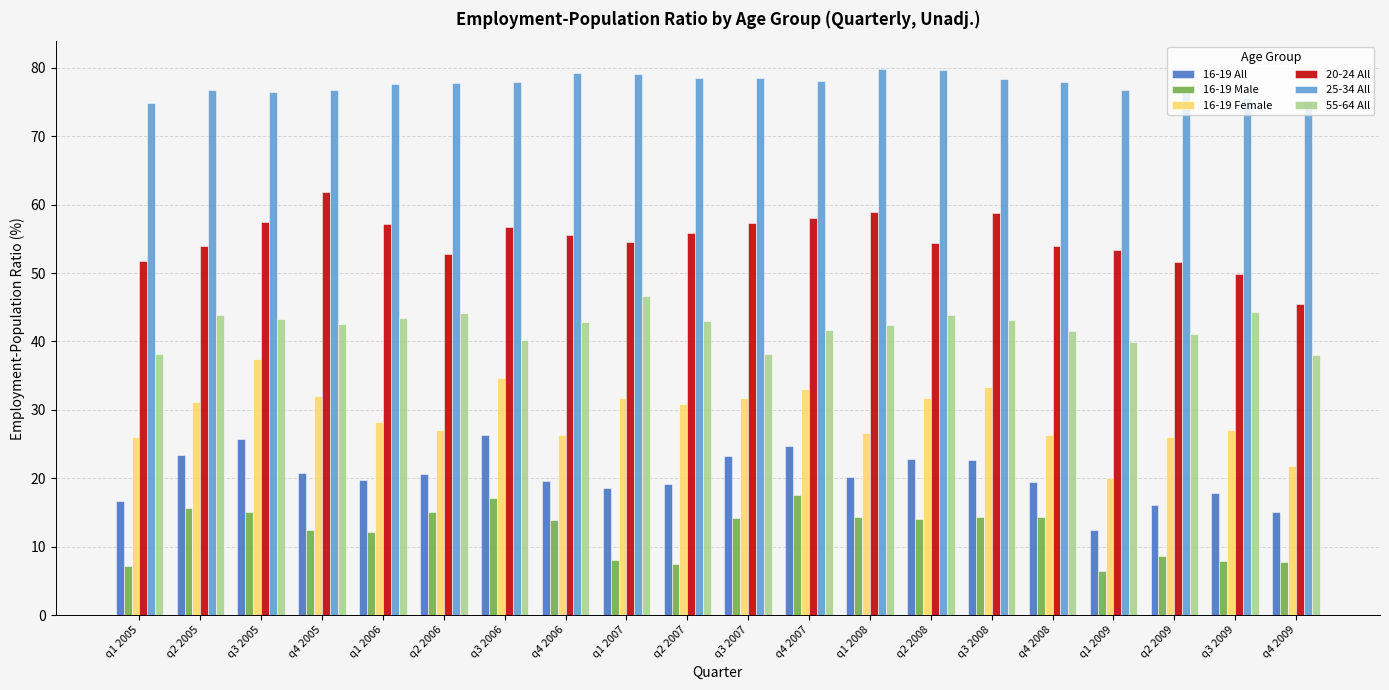

At q3 2007, list the series in order from smallest to largest.

16-19 Male, 16-19 All, 16-19 Female, 55-64 All, 20-24 All, 25-34 All